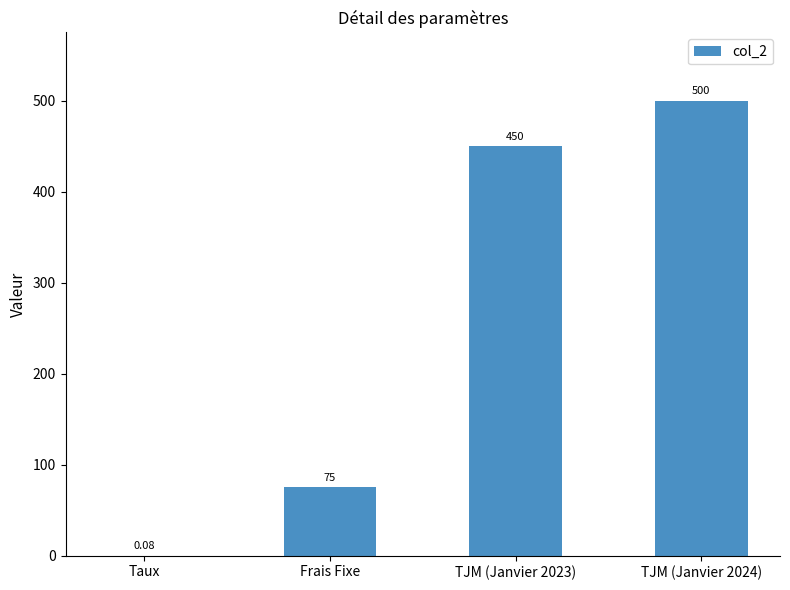

At which label is the value closest to 250?

Frais Fixe